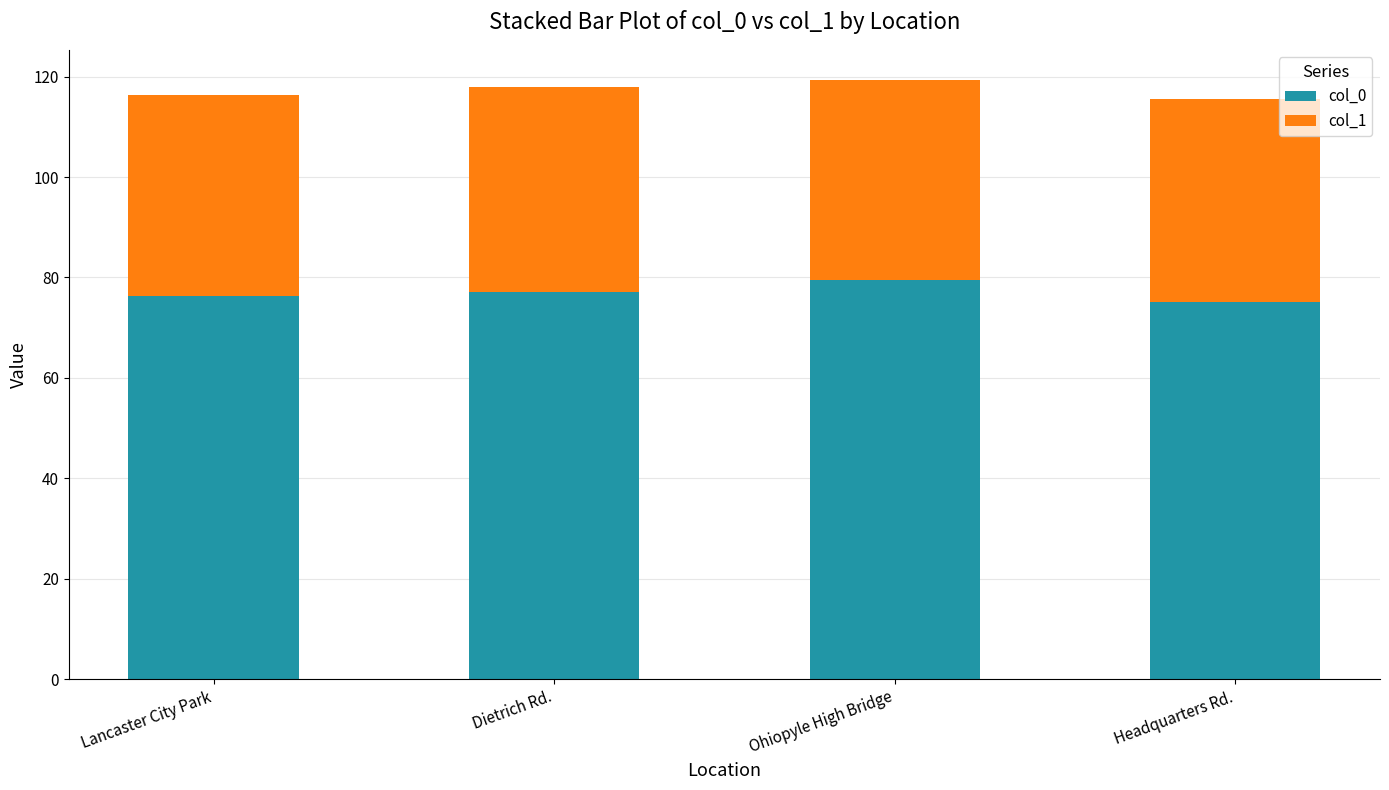

Count the number of categories in the chart.

4